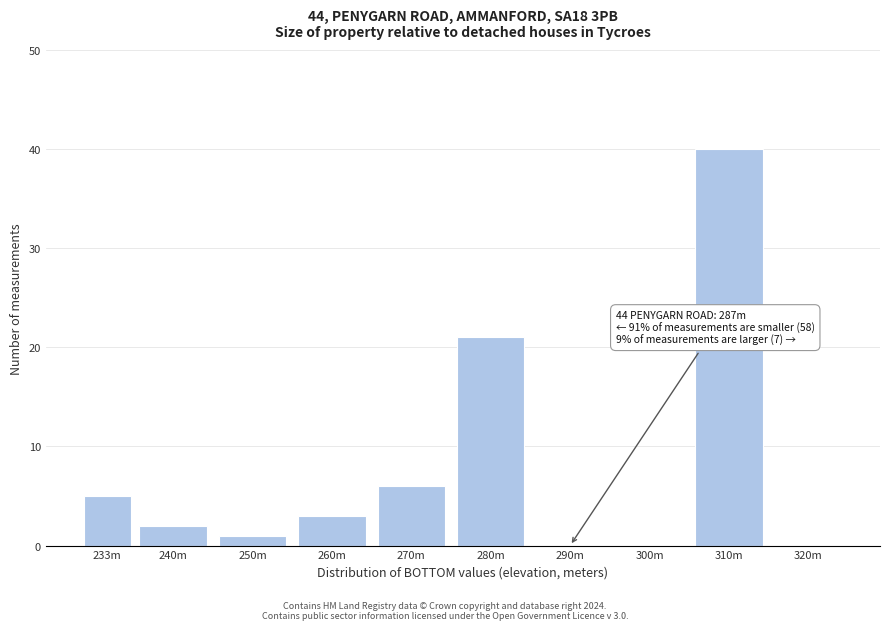

Reading left to right, extract all data points from this chart.

233m=5	240m=2	250m=1	260m=3	270m=6	280m=21	290m=0	300m=0	310m=40	320m=0